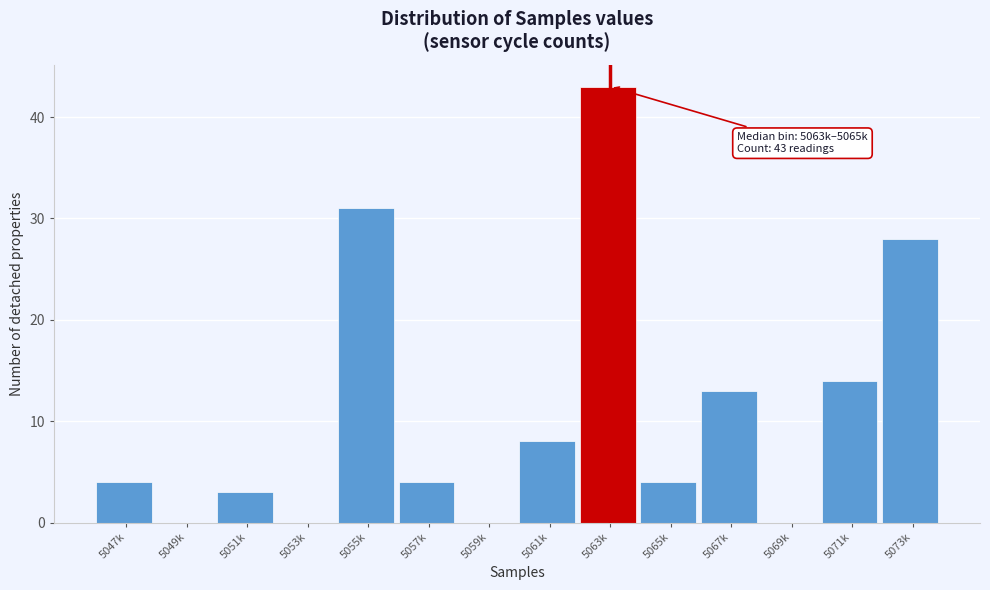

Reading left to right, extract all data points from this chart.

5047k=4	5049k=0	5051k=3	5053k=0	5055k=31	5057k=4	5059k=0	5061k=8	5063k=43	5065k=4	5067k=13	5069k=0	5071k=14	5073k=28